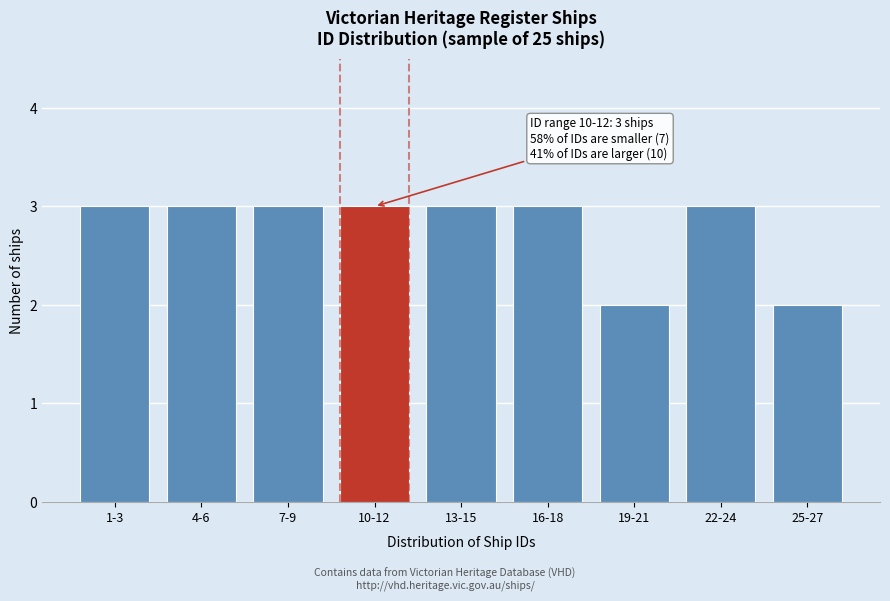

Reading left to right, list all the values displayed in this chart.

3	3	3	3	3	3	2	3	2